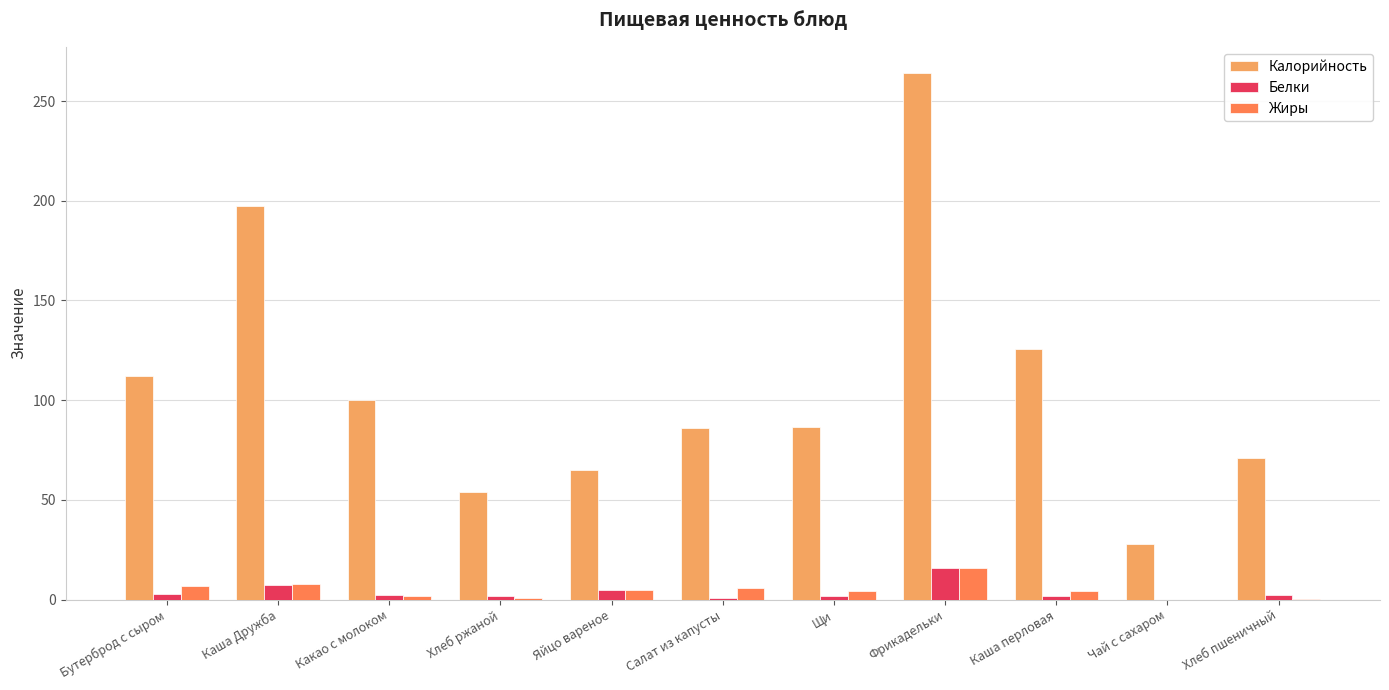

What is the maximum value shown in the chart?

264.0